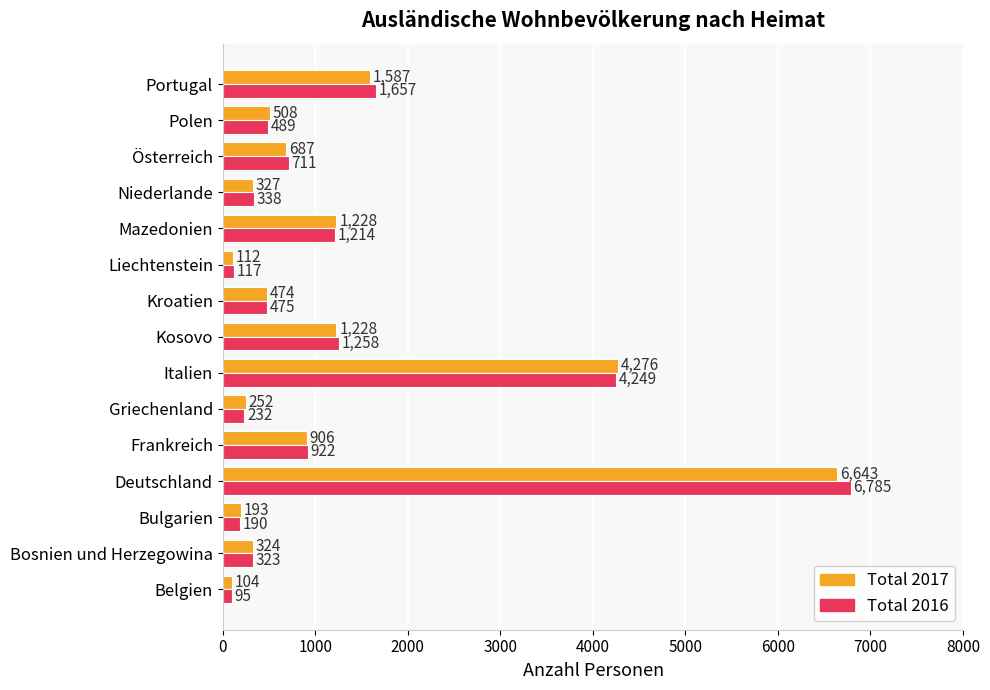

What is the difference between the Total 2017 values at Deutschland and Kosovo?

5415